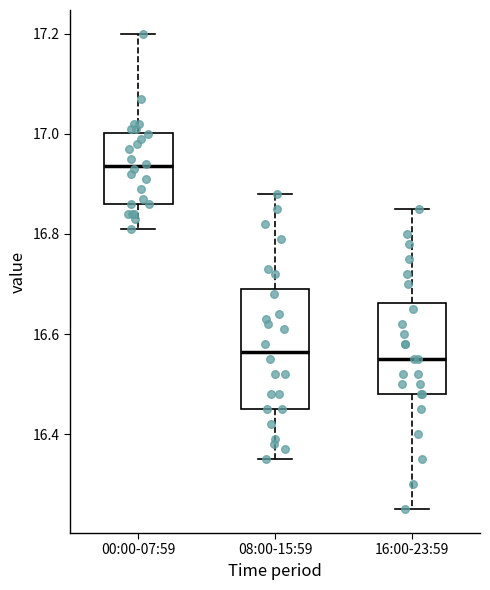

Where is the upper edge of the box for 00:00-07:59 on the y-axis? The values are not printed on the chart, so give them approximately, as read against the axis.

17.00